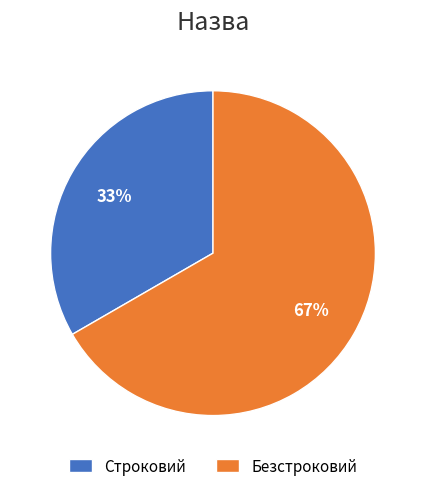

Is there a majority slice in this chart?

Yes